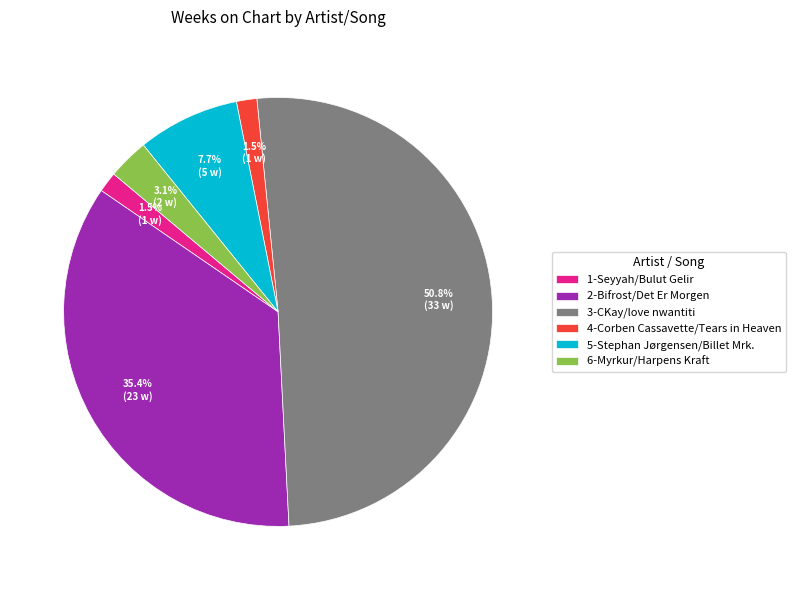

True or false: 5-Stephan Jørgensen/Billet Mrk. accounts for 1% of the total.

False